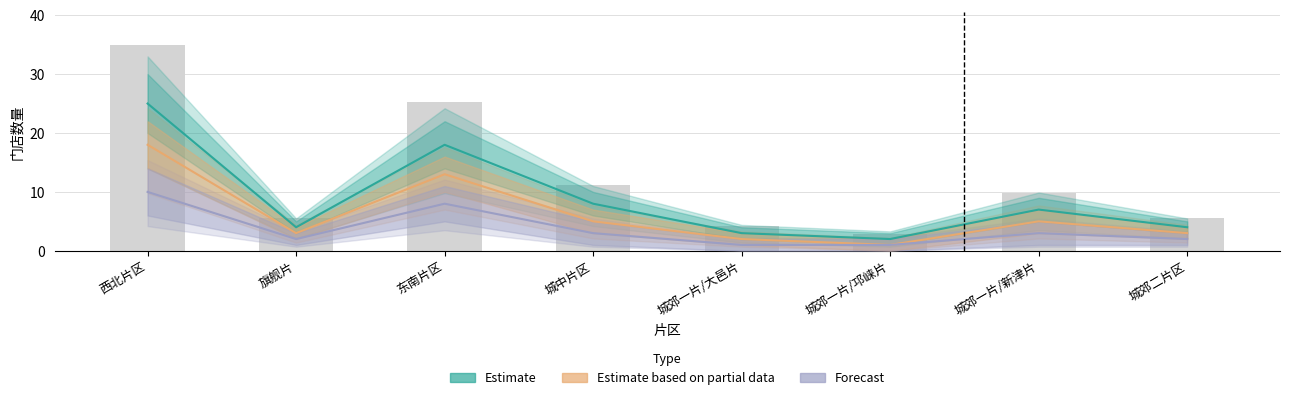

The Forecast series shows 1 at 城郊一片/大邑片. True or false?

True